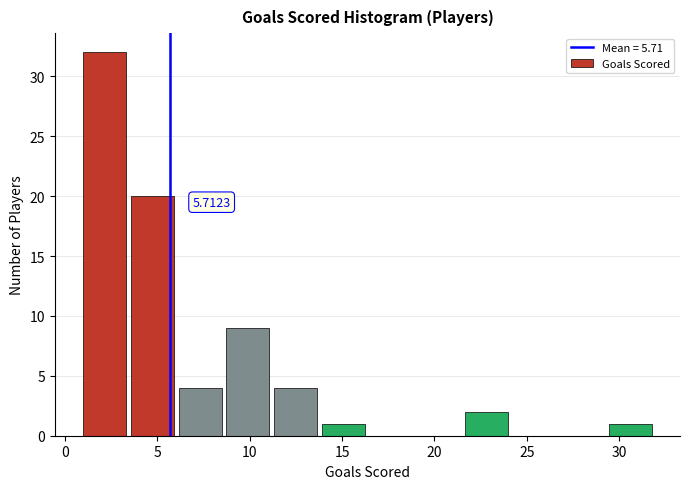

Over which range of the x-axis is the bar tallest?

1.0 to 3.5